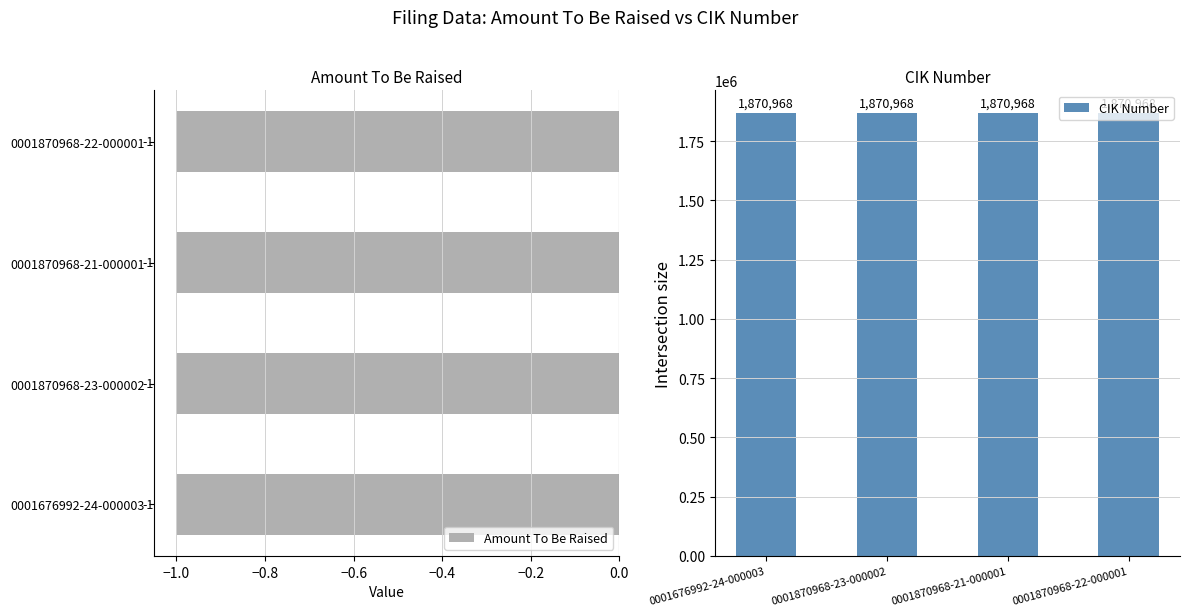

How many bars are there in total?

8